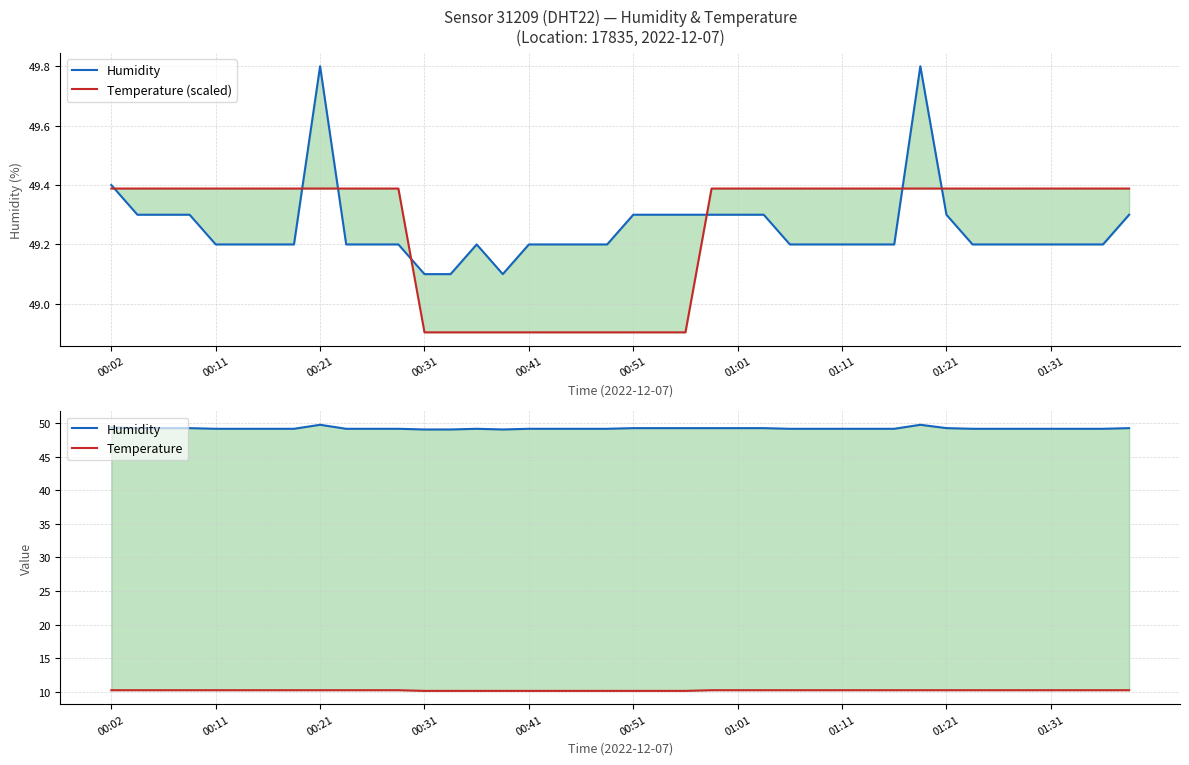

At how many categories does at least one series exceed 25?

40